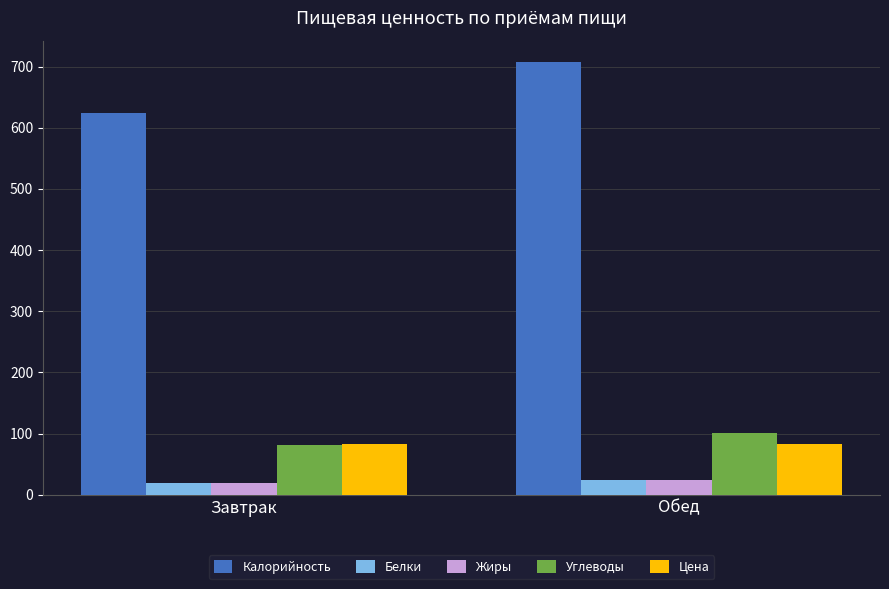

At which label is Калорийность closest to 665?

Завтрак